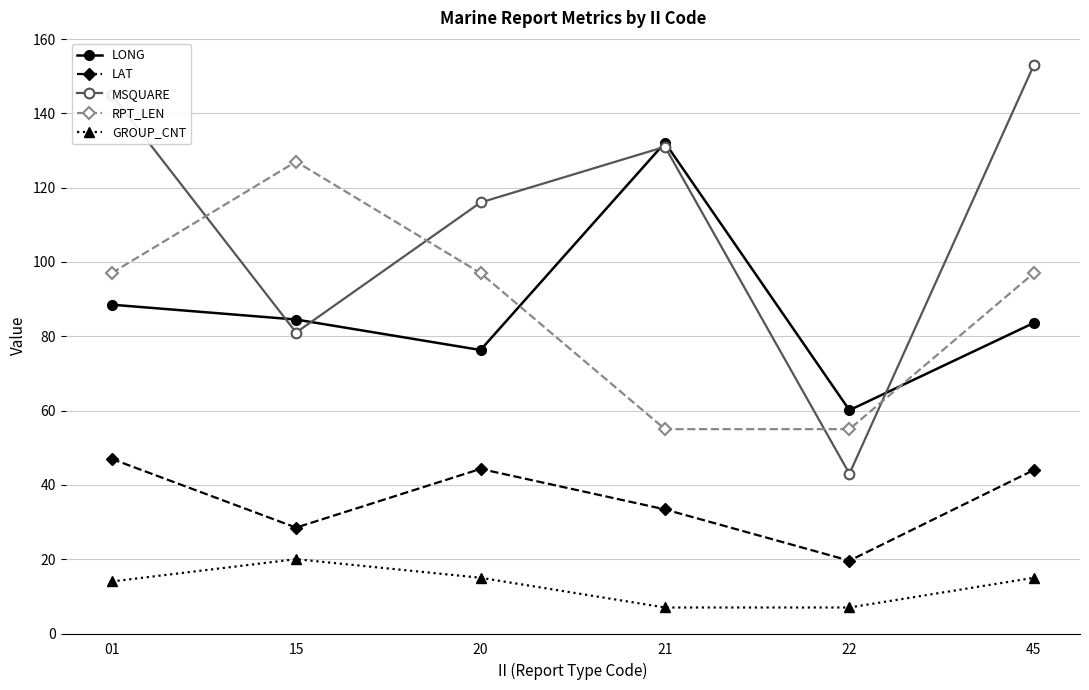

Which category has the highest value in the LONG series?

21